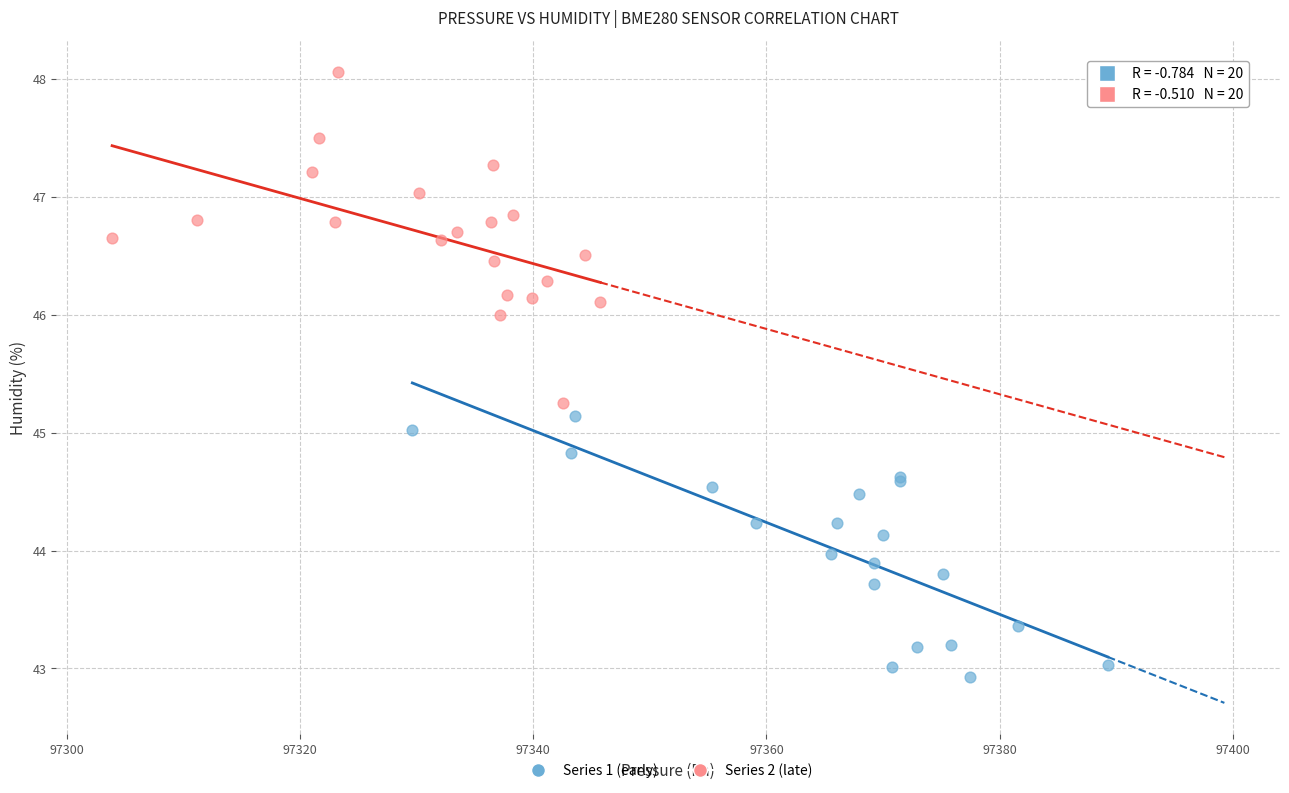

Which series reaches the minimum Y coordinate?

Series 1 (early)